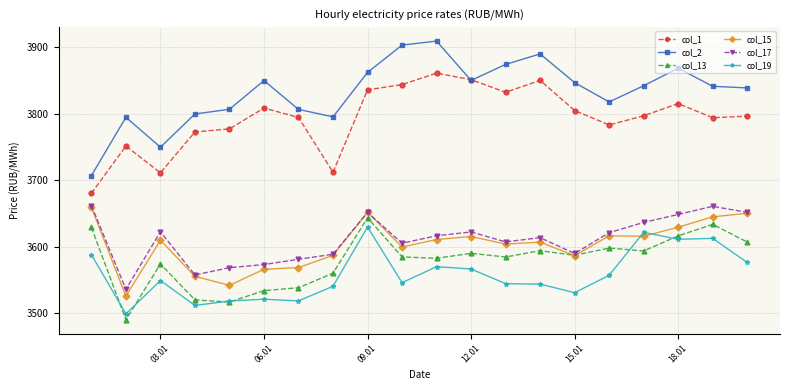

Which series has the largest total across all categories?

col_2